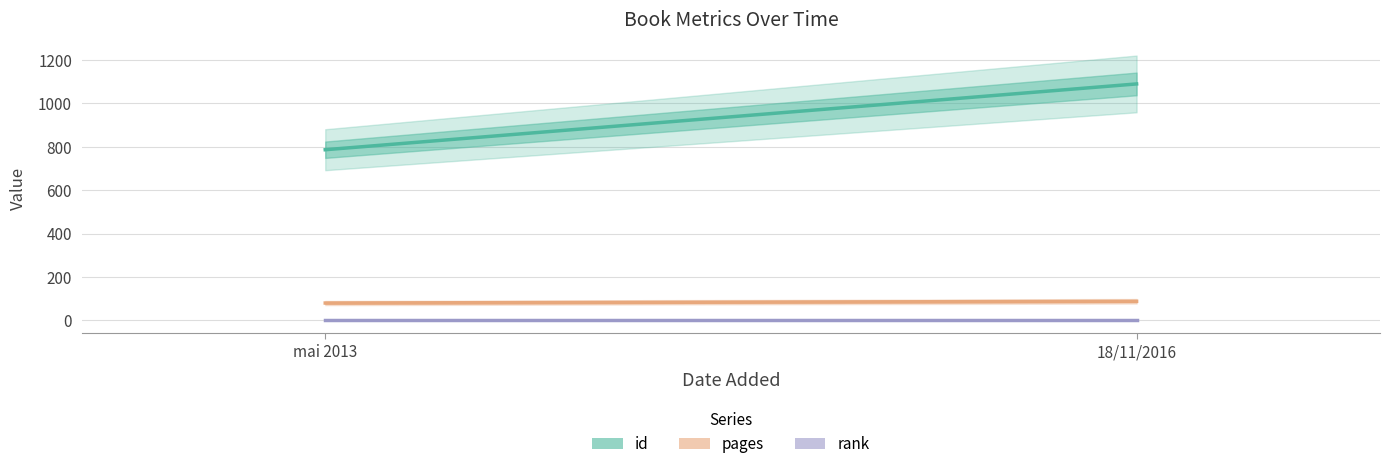

At how many categories does at least one series exceed 589?

2